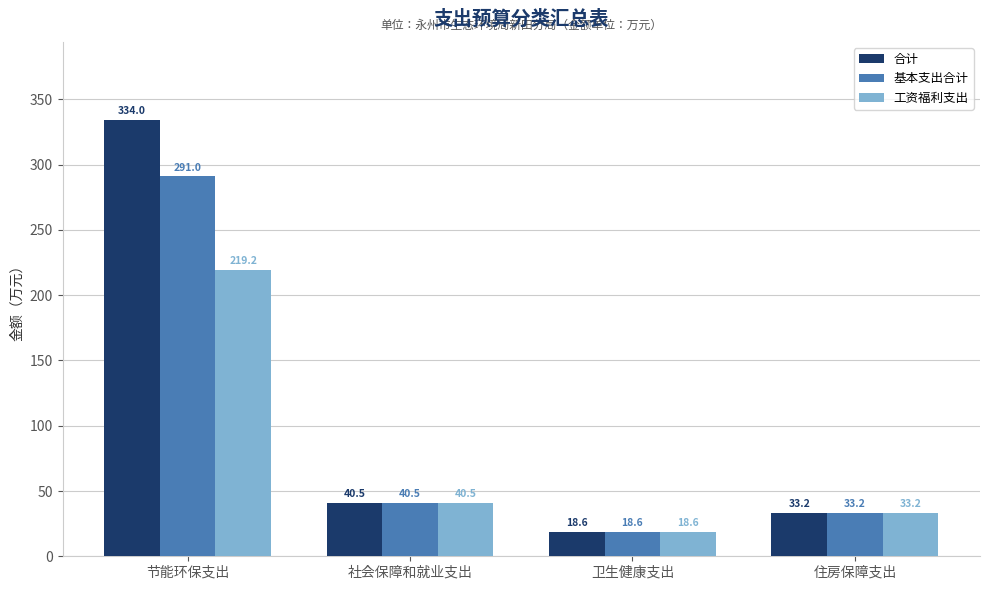

Which series has the largest total across all categories?

合计